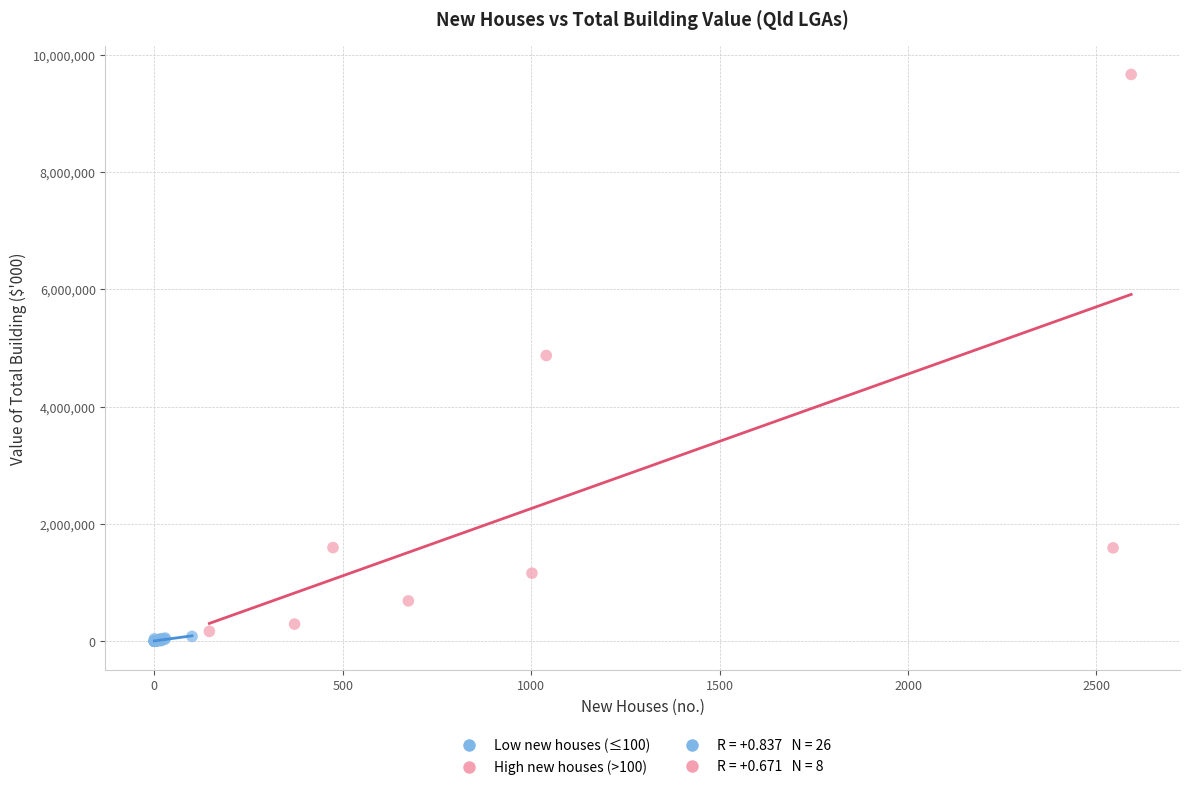

Which series has the widest spread of Y values?

High new houses (>100)